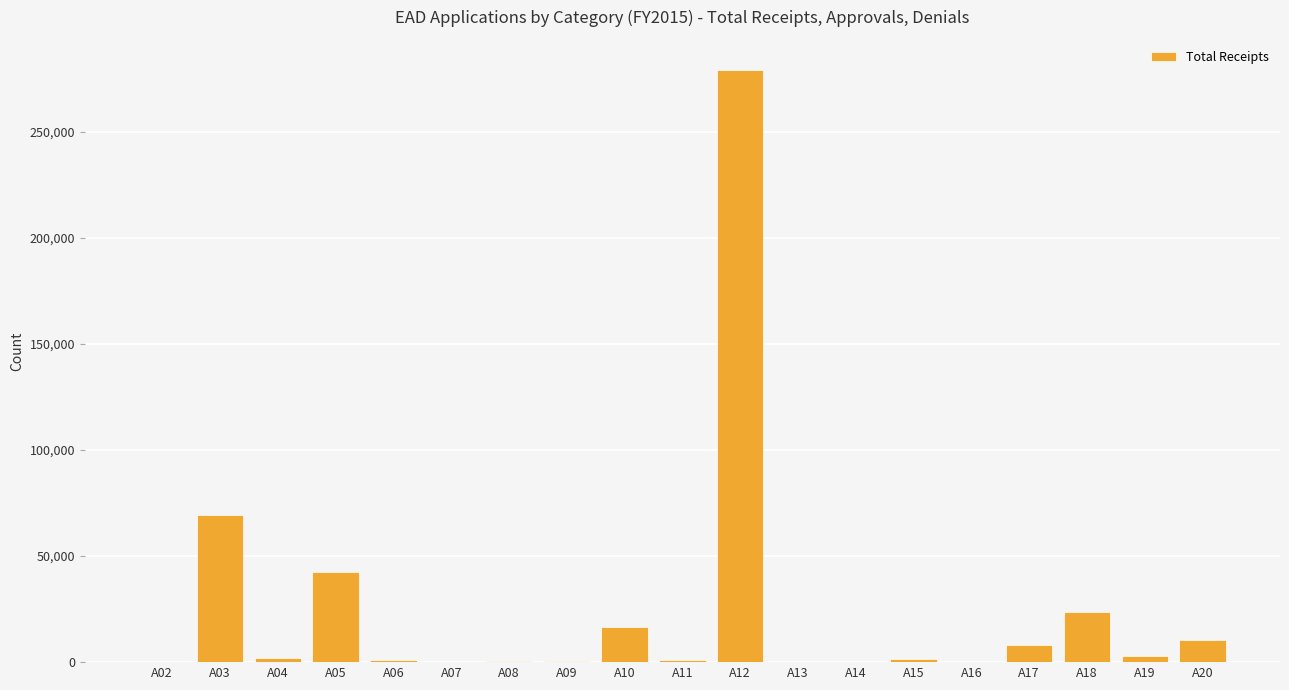

What is the sum of all values?

459483